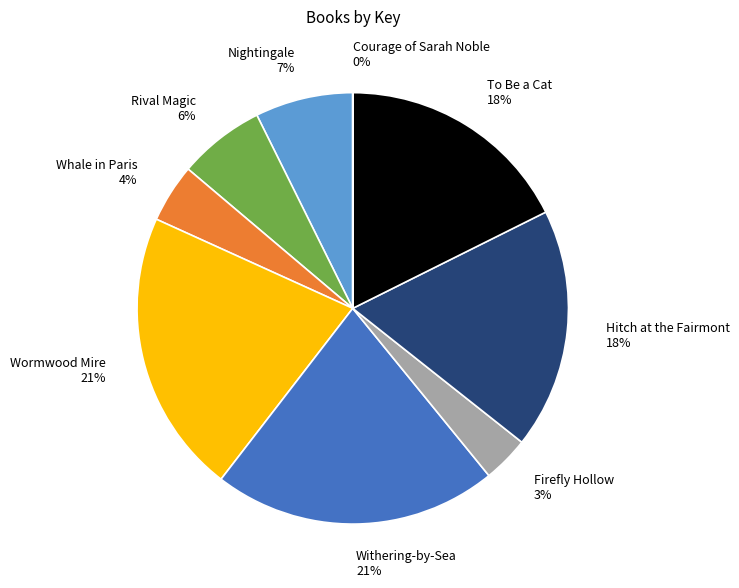

Combined, do Hitch at the Fairmont and Firefly Hollow account for over 50%?

No